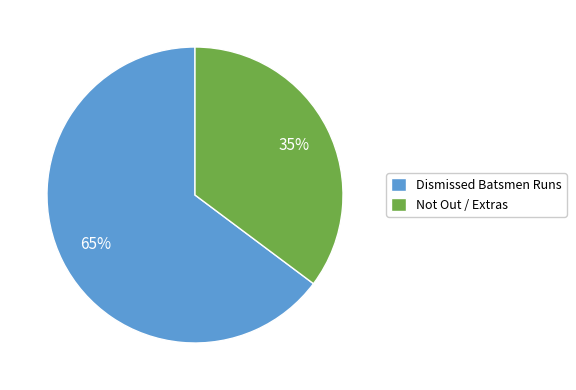

What percentage is the Dismissed Batsmen Runs slice, to the nearest percent?

65%